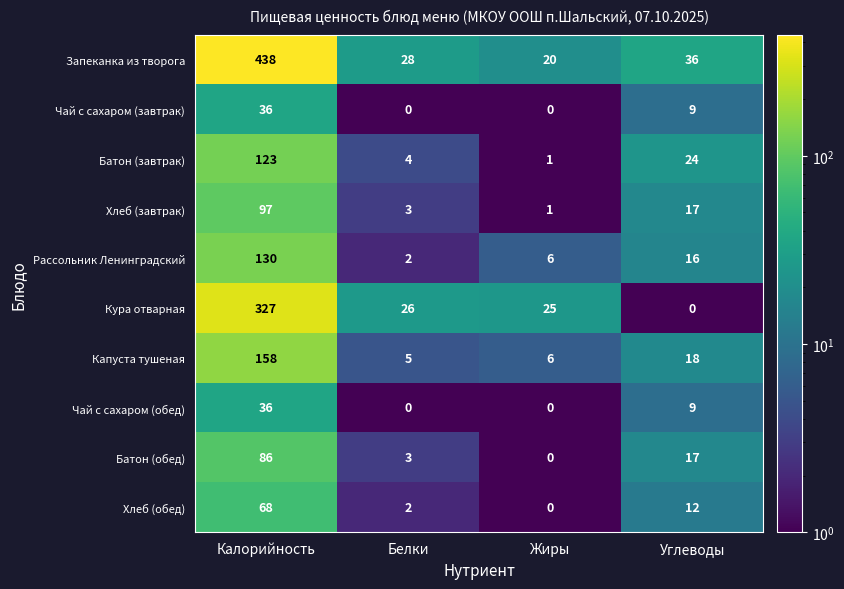

Which series has the widest spread of values?

Запеканка из творога